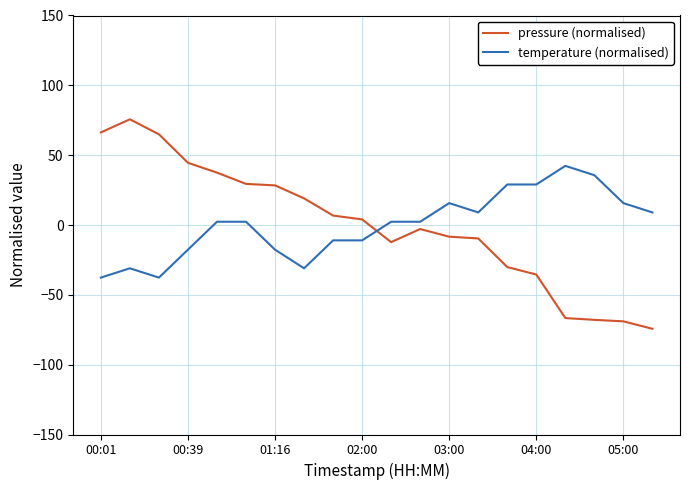

List the series in order of their peak value, highest first.

pressure (normalised), temperature (normalised)